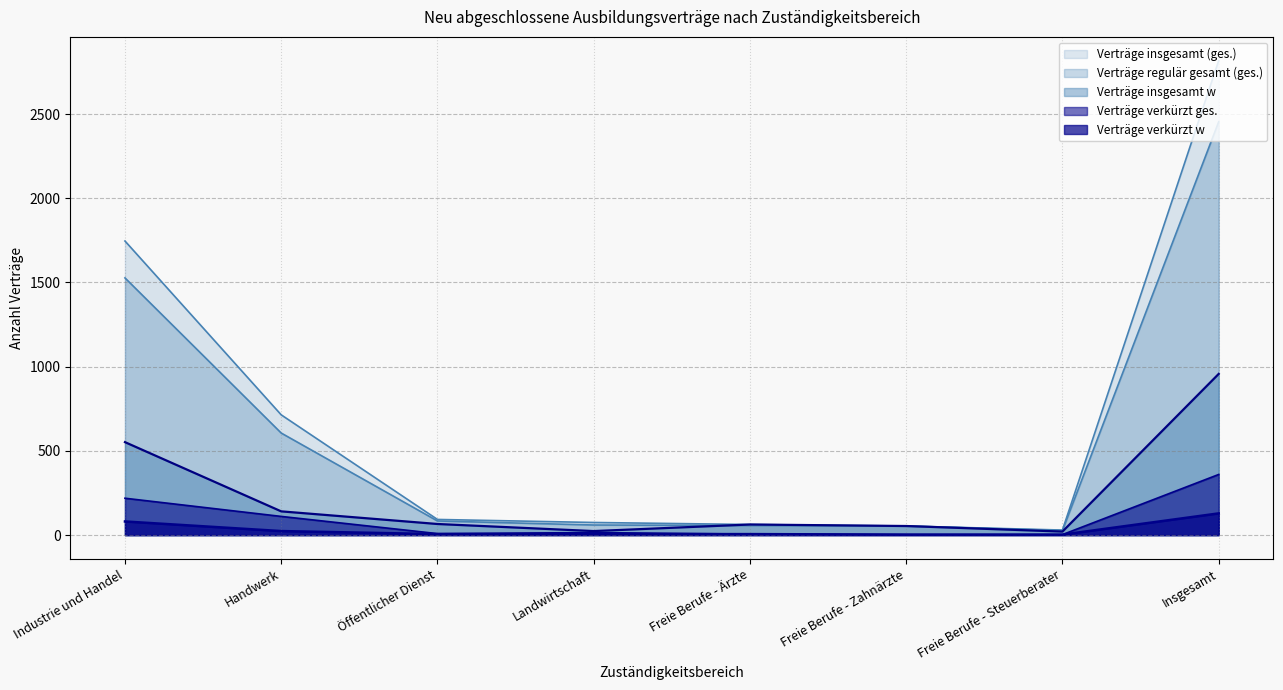

In Verträge verkürzt ges., how many points are higher than both neighbors (excluding endpoints)?

1